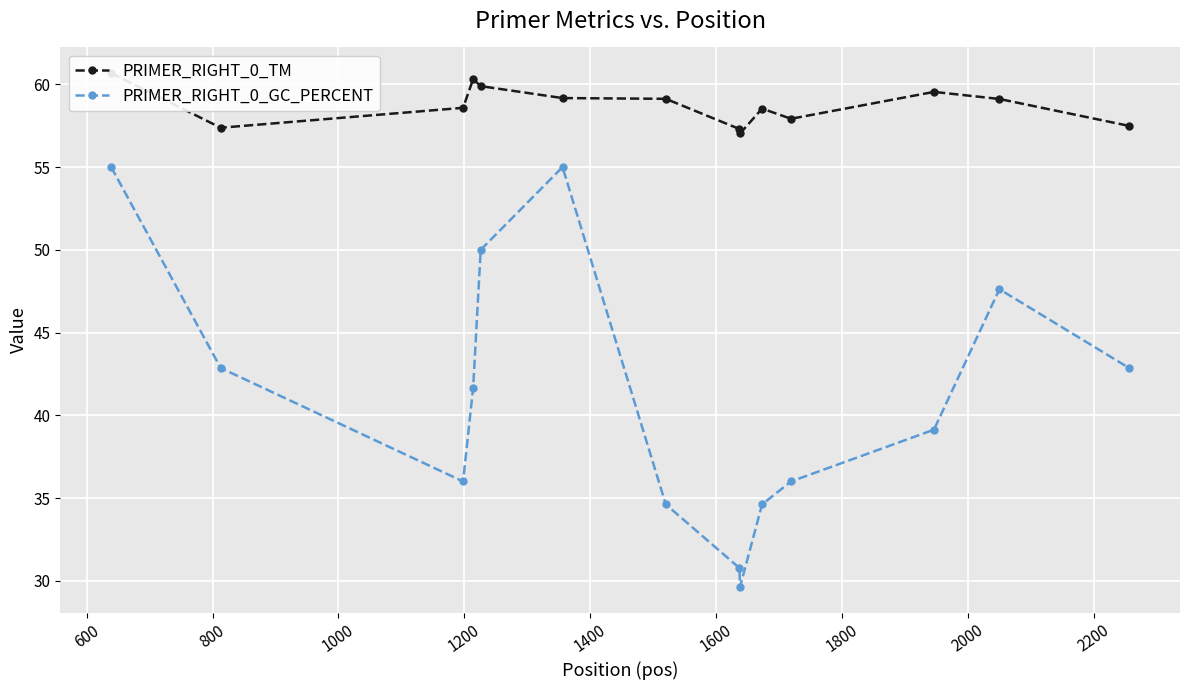

True or false: PRIMER_RIGHT_0_GC_PERCENT has more than 1 points higher than both neighbors.

True